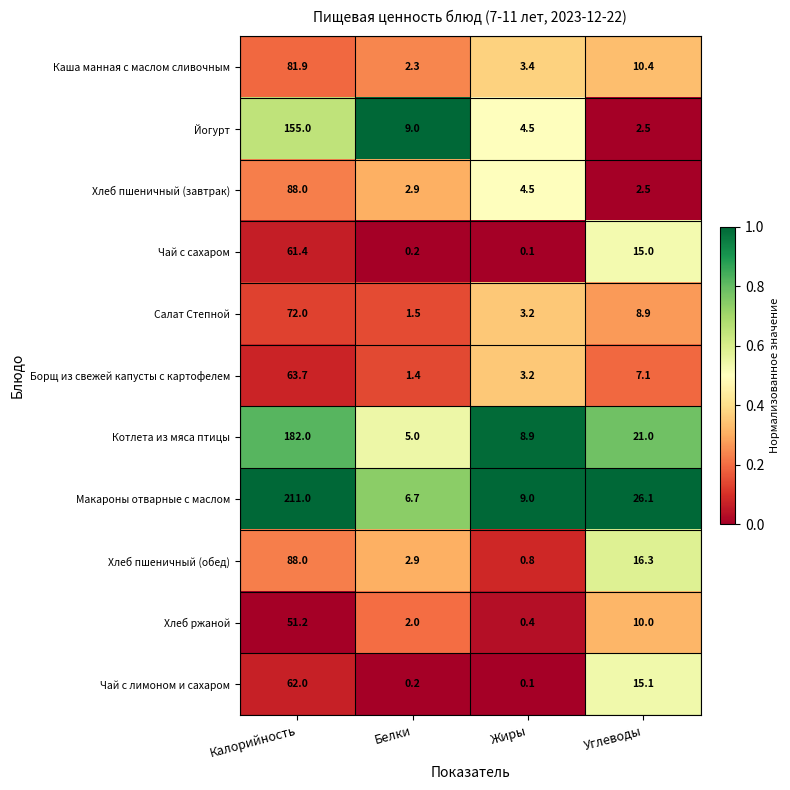

Which label corresponds to the smallest value in the chart?

Жиры